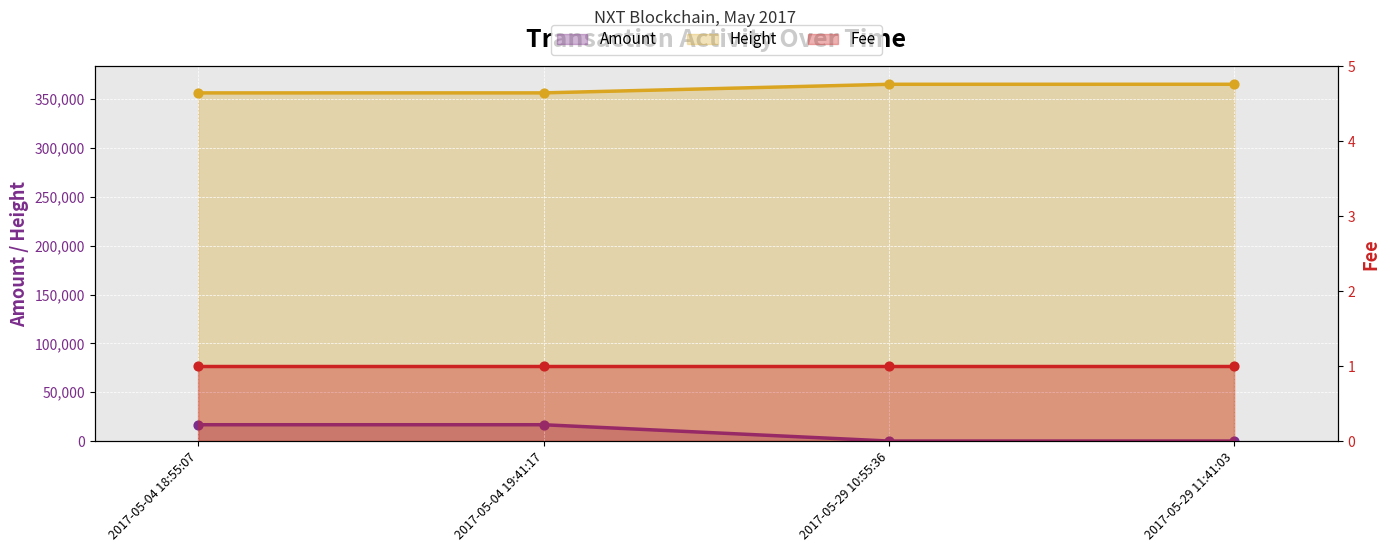

At which category is the sum across all series the highest?

2017-05-04 19:41:17